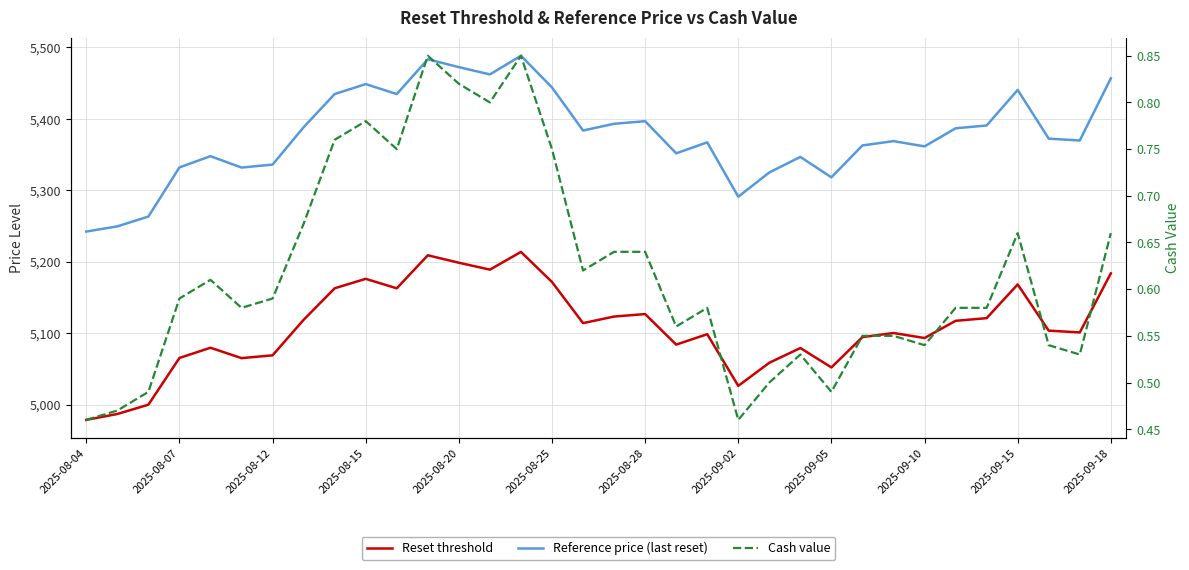

How many lines are shown in the chart?

3